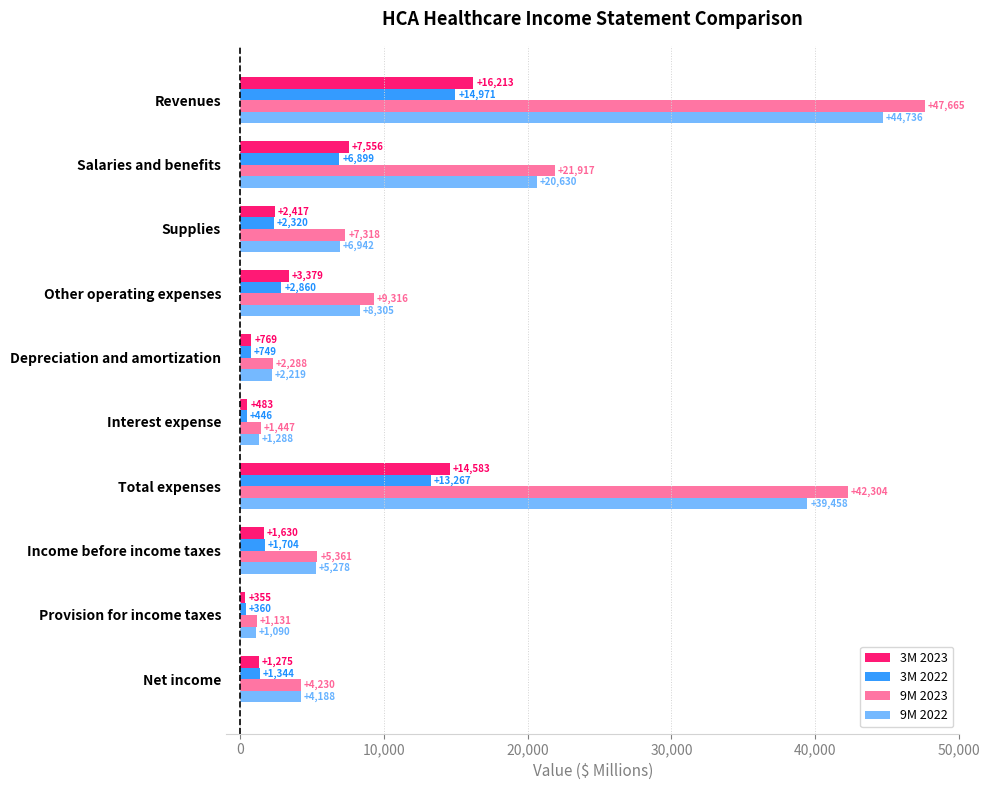

Which series has the largest total across all categories?

9M 2023